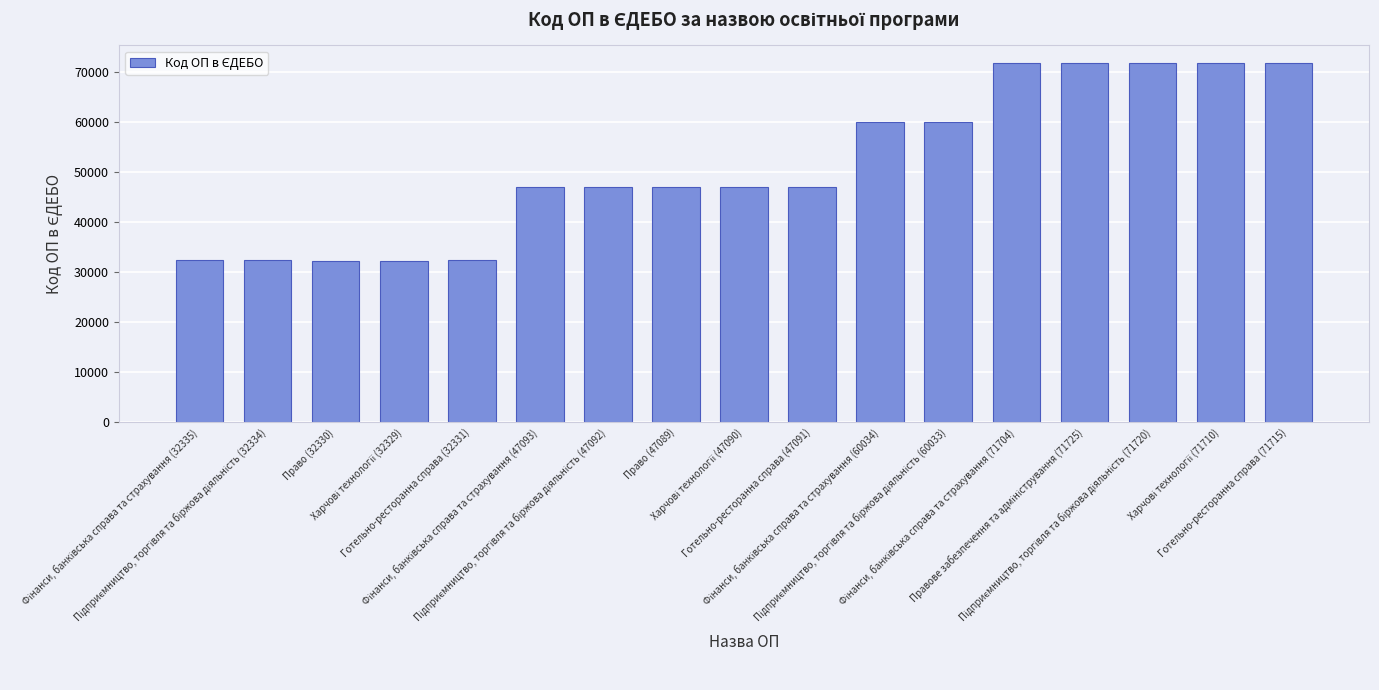

What is the value of the 10th bar from the left?

47091